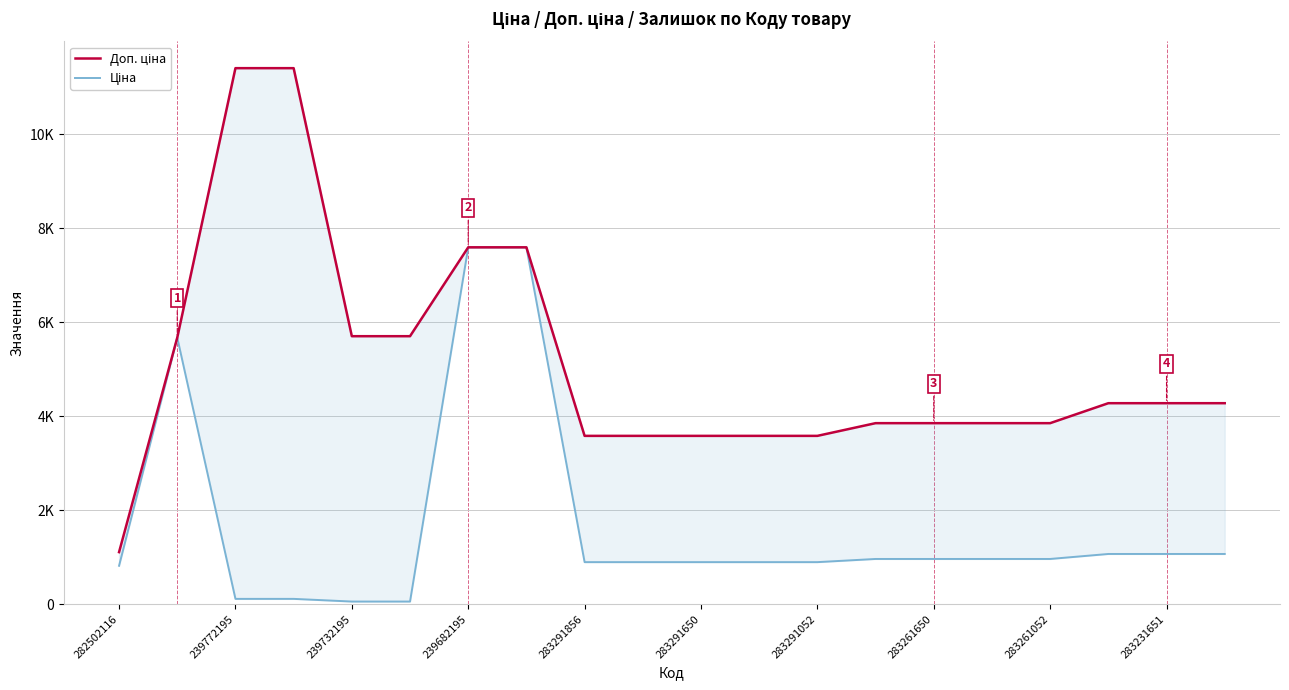

Is the value of Доп. ціна at 19 greater than the value of Ціна at 282502116?

Yes